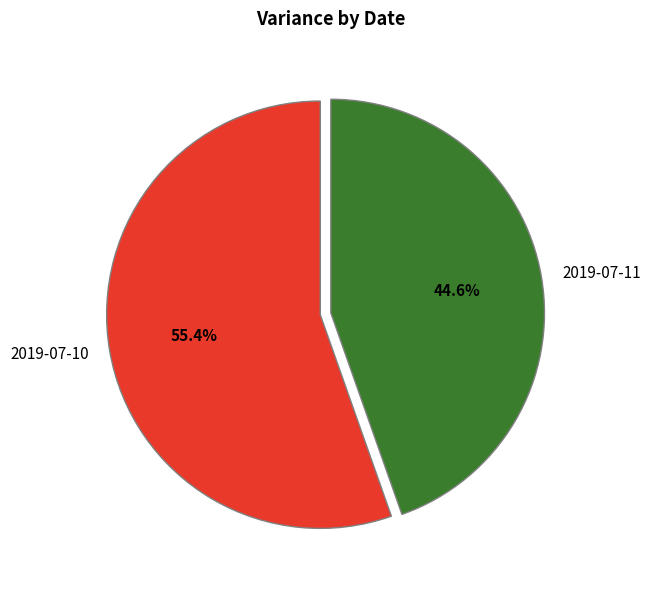

Approximately how many times larger is the value at 2019-07-10 compared to 2019-07-11?

1.2